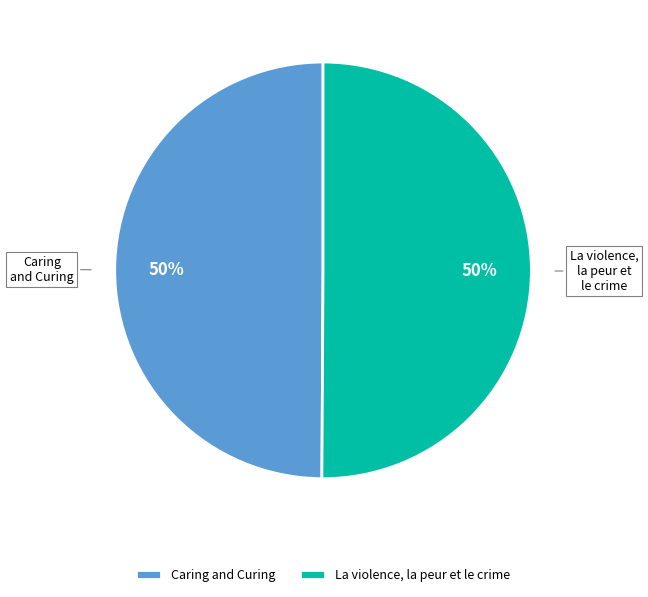

To the nearest percent, what percentage of the pie is Caring and Curing?

50%